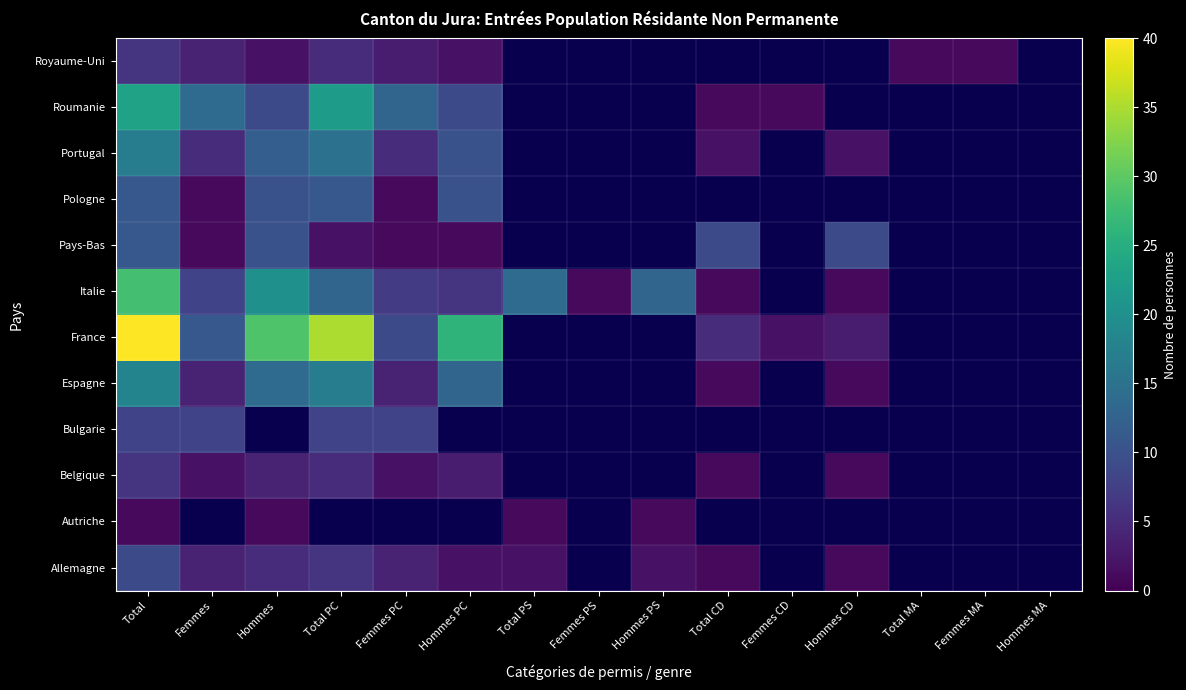

Is it true that Roumanie equals 39.4 at Total?

False